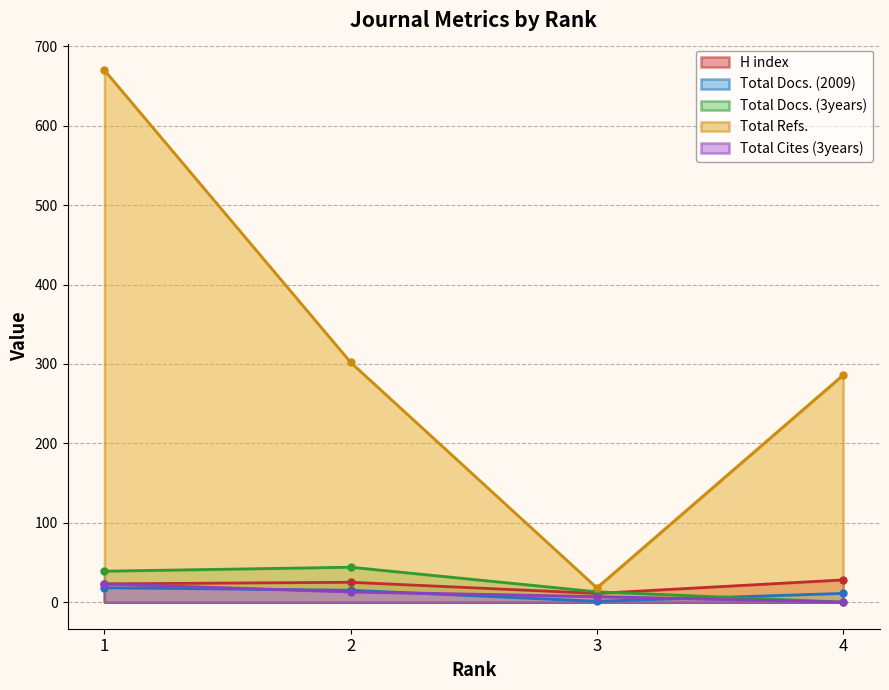

What is the total value across all series at 2?

399